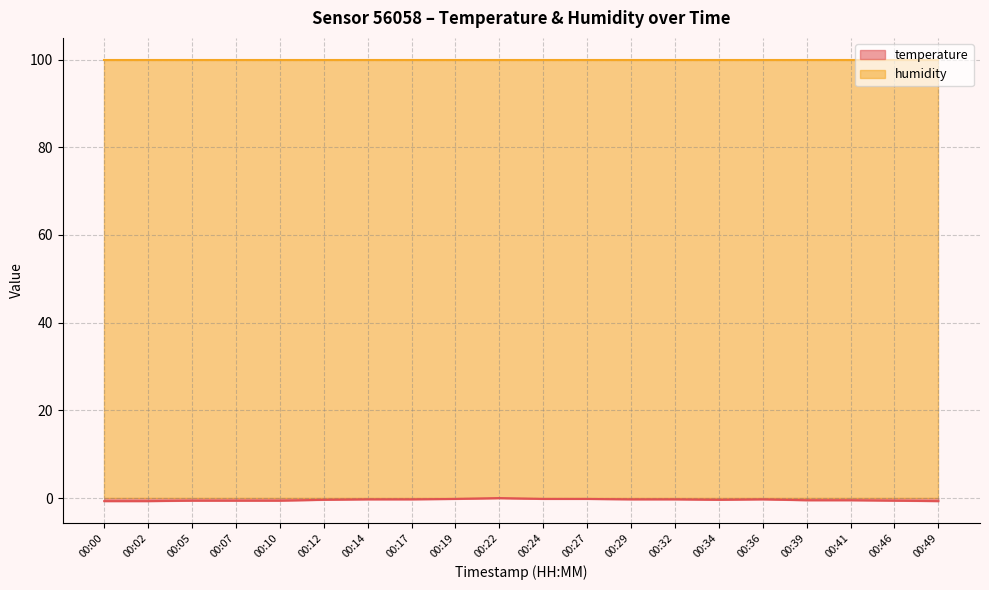

True or false: the data shows -0.2 at 00:17.

False